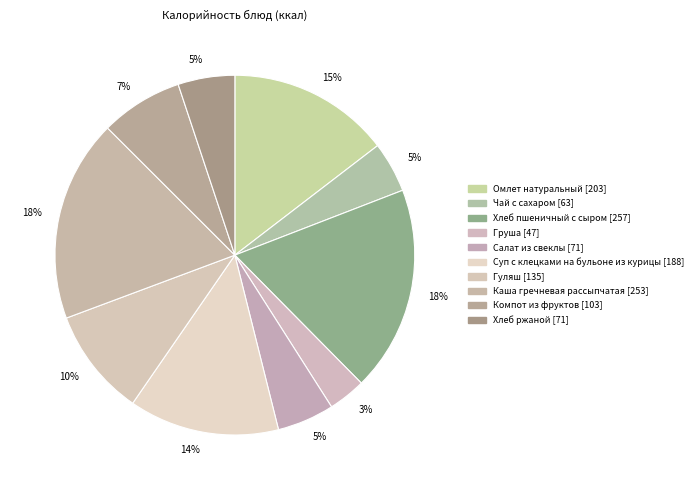

Which category has the biggest portion of the pie?

Хлеб пшеничный с сыром